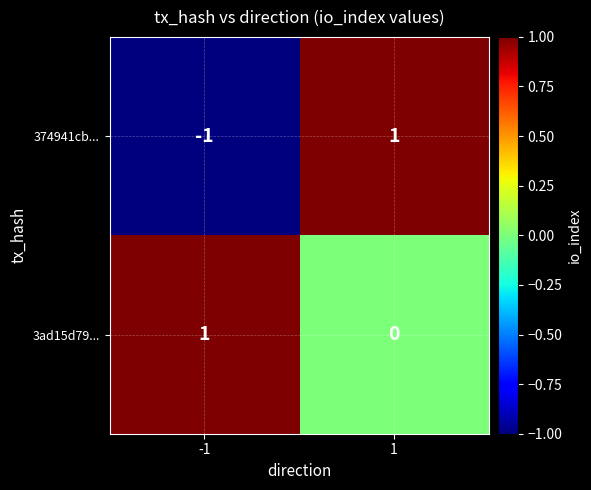

Which label corresponds to the smallest value in the chart?

-1